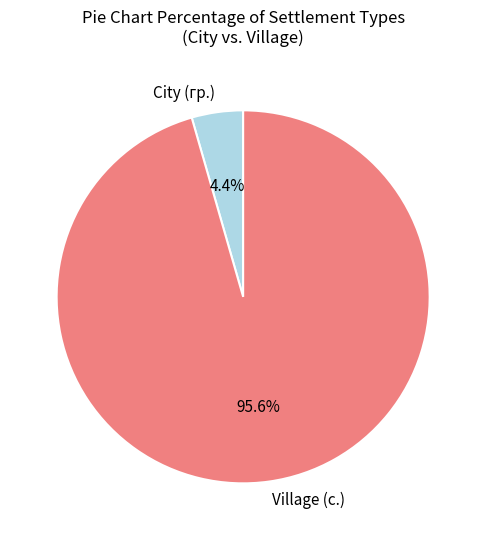

Rank the categories by value from highest to lowest.

Village (с.), City (гр.)